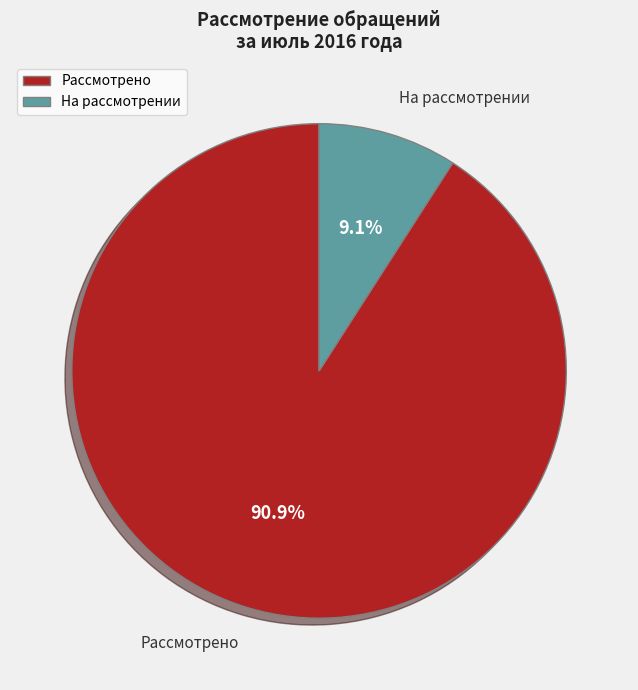

Is the sum of Рассмотрено and На рассмотрении greater than half?

Yes